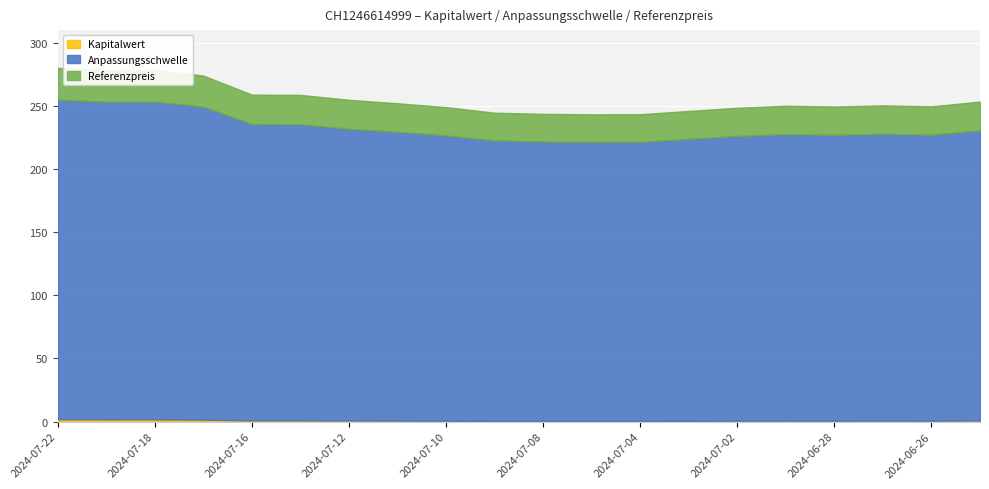

True or false: Anpassungsschwelle and Referenzpreis intersect in this chart.

False